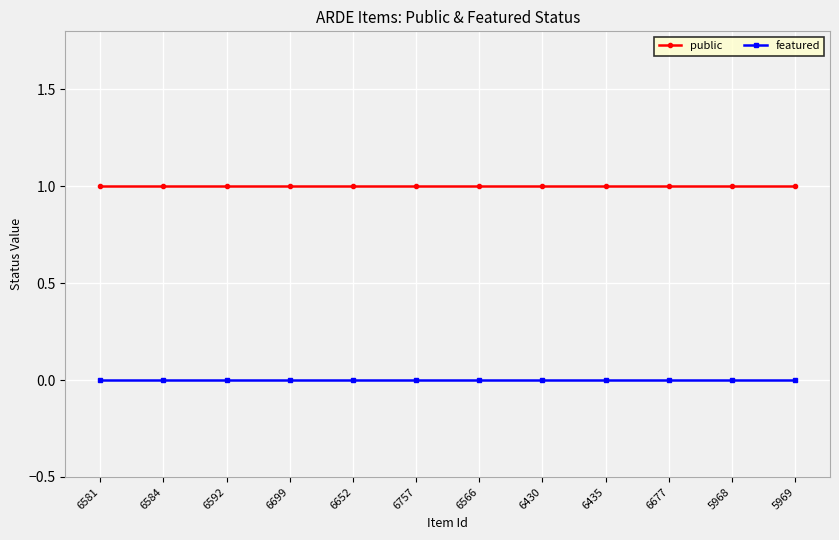

How many lines are shown in the chart?

2